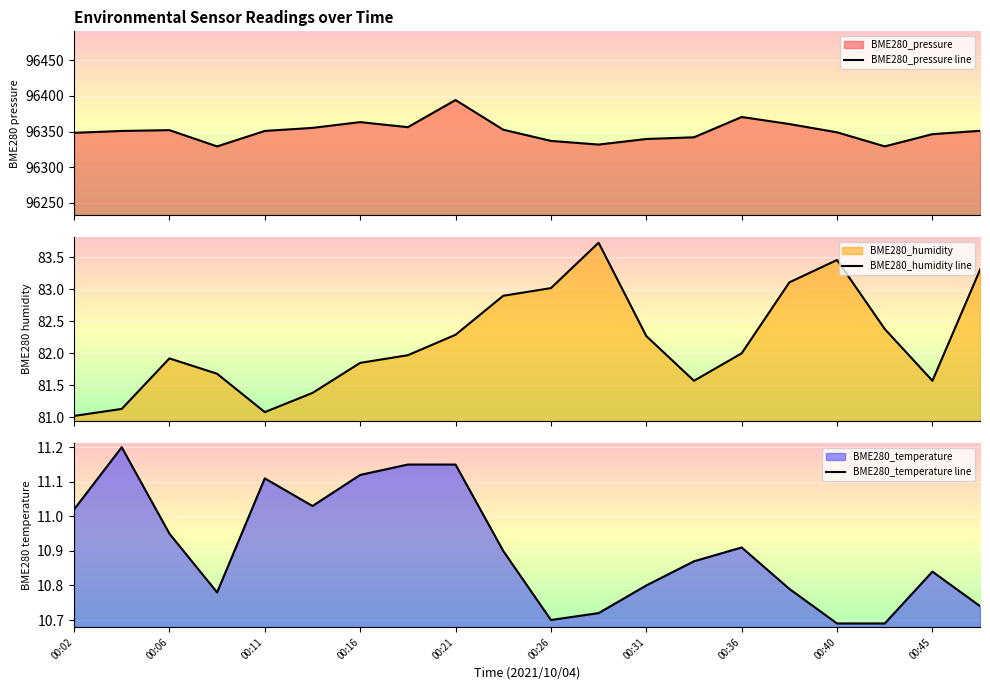

What is the minimum value for BME280_humidity line?

81.0